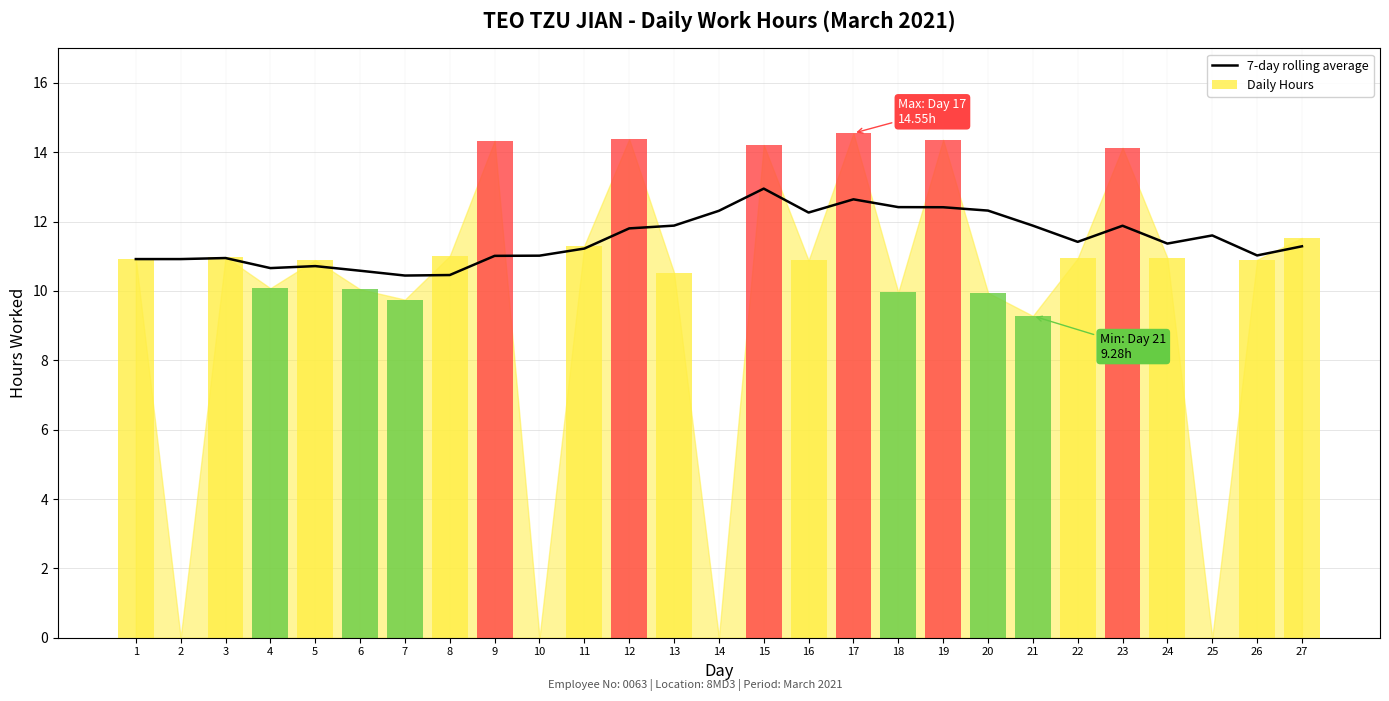

Are the bars horizontal?

No